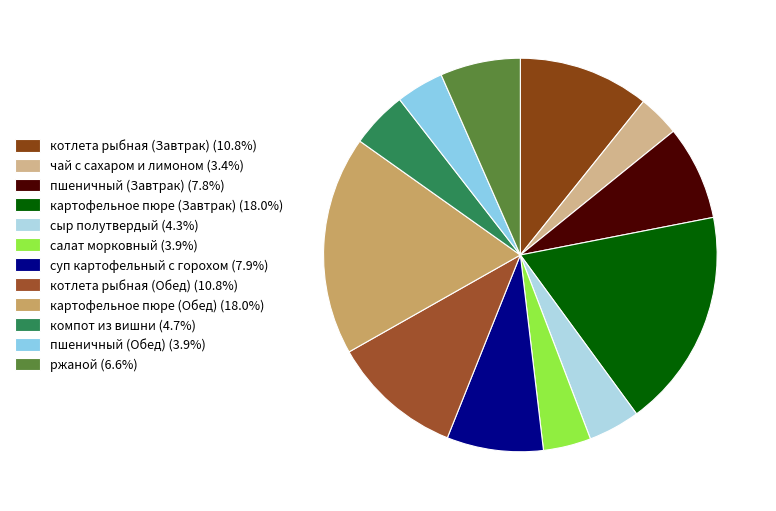

To the nearest percent, what portion does сыр полутвердый represent?

4%